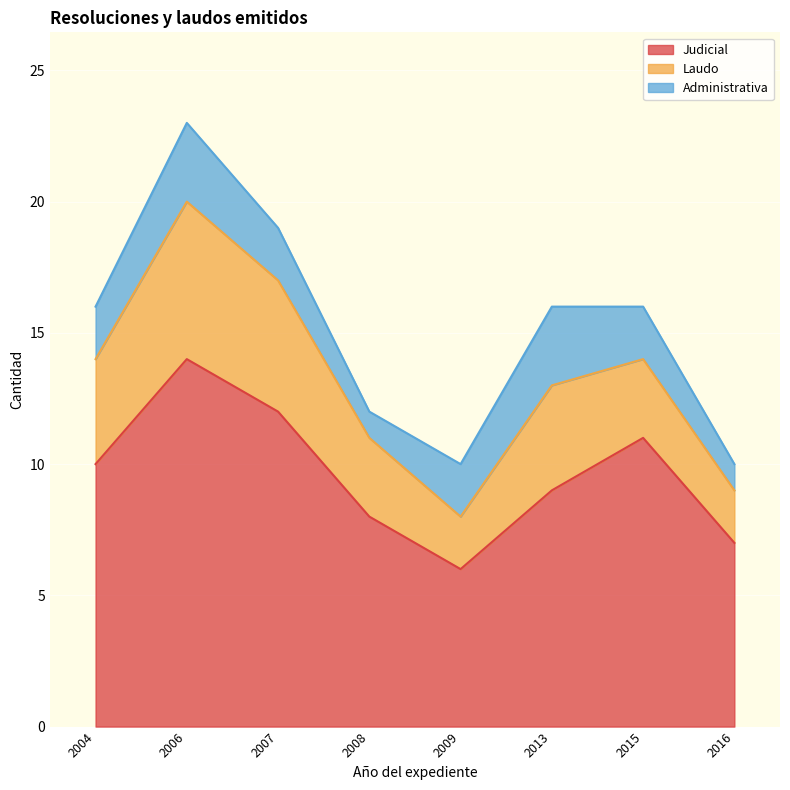

True or false: Laudo has a value of 1 at 2008.

False